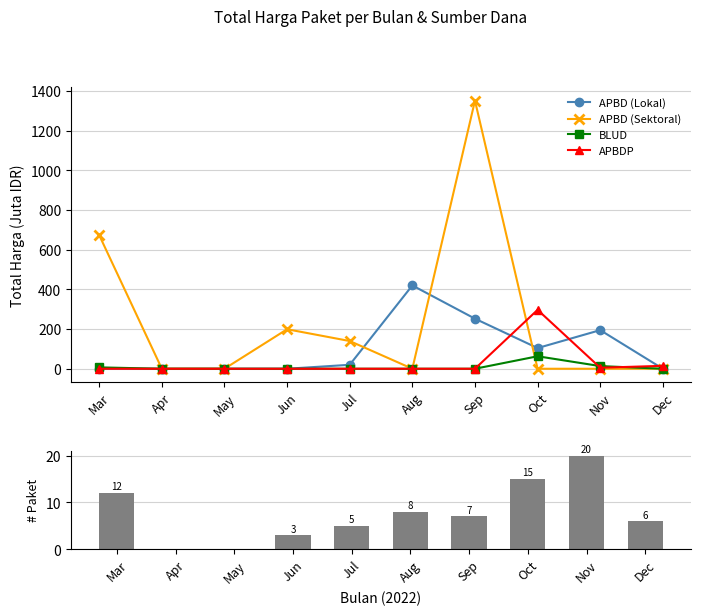

What is the difference between the APBD (Lokal) values at Jul and Dec?

19.9